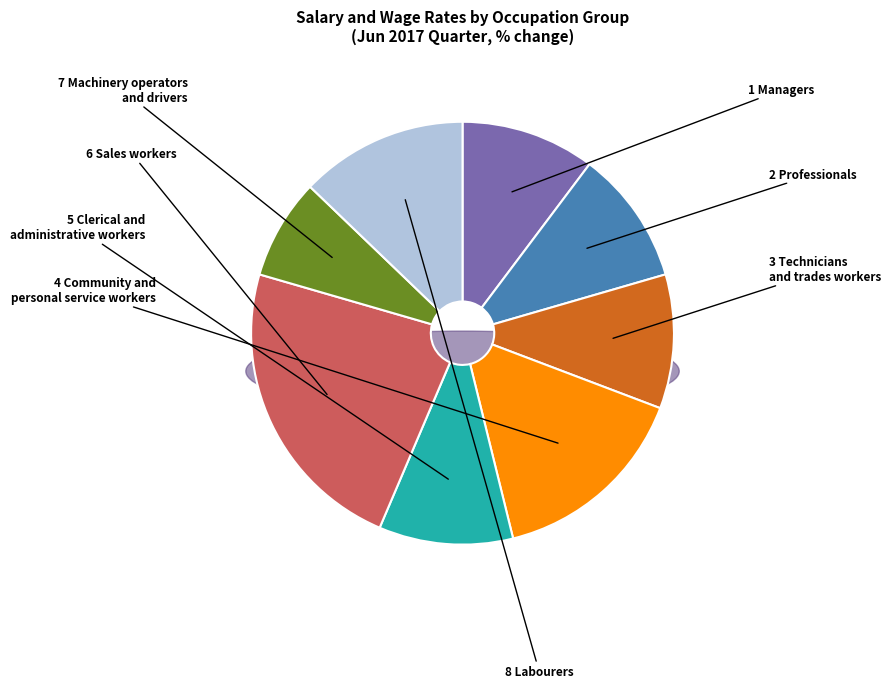

To the nearest percent, what portion does 3 Technicians and trades workers represent?

10%